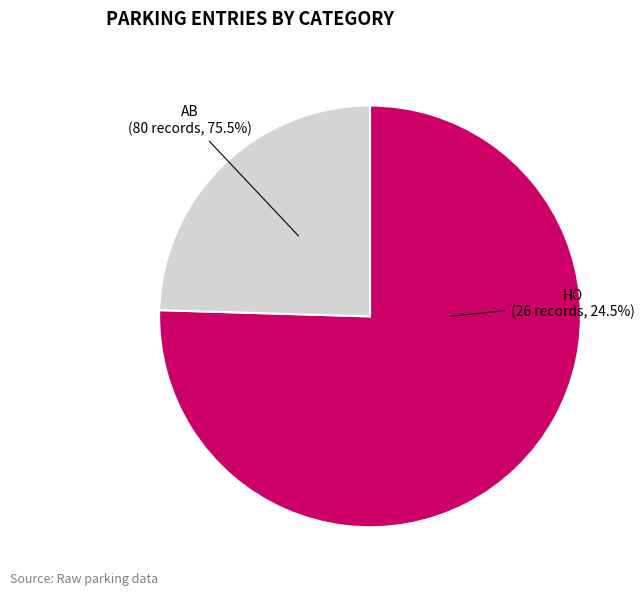

Count the number of slices in the pie.

2